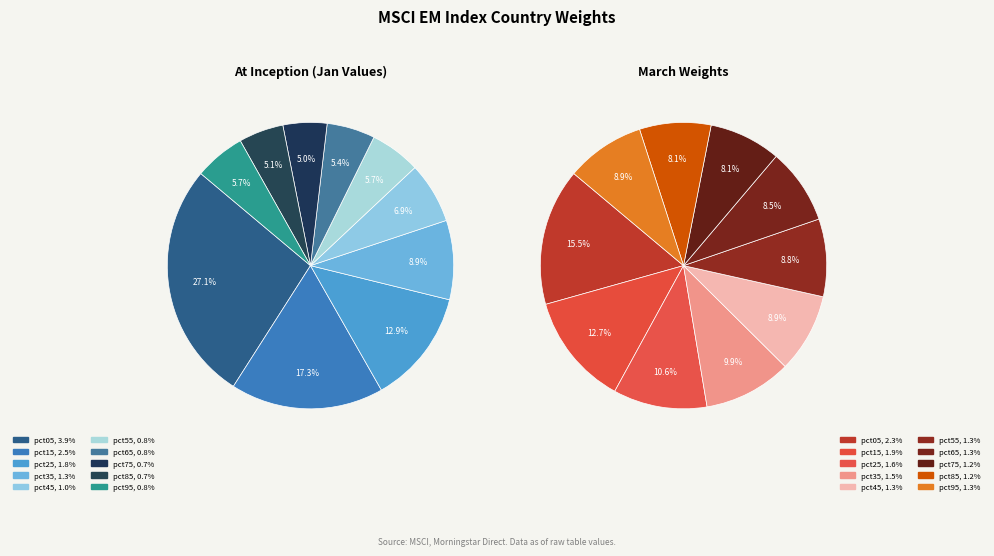

To the nearest percent, what is the average slice percentage?

10%